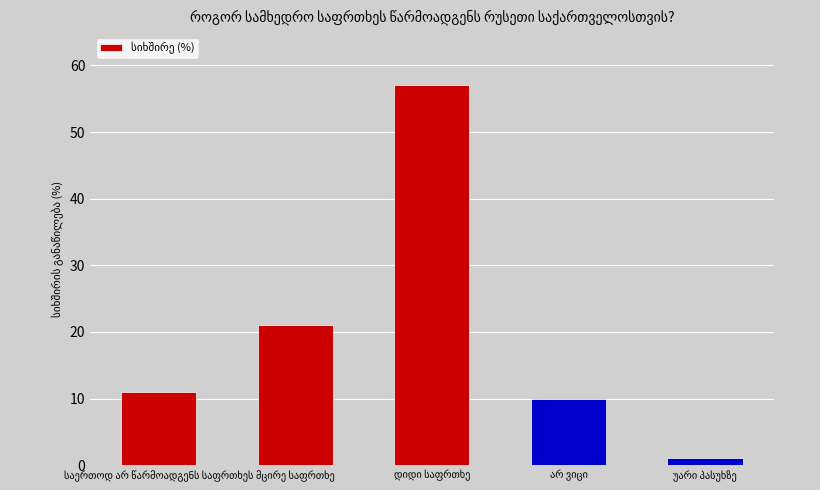

What is the greatest value displayed?

57